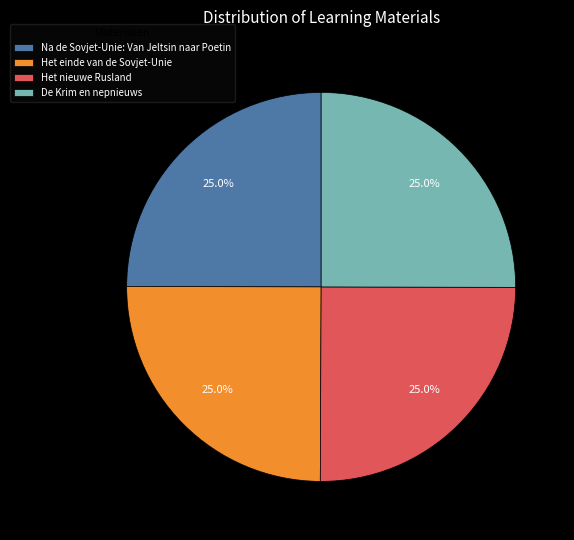

The Het einde van de Sovjet-Unie slice represents 25% of the pie. True or false?

True